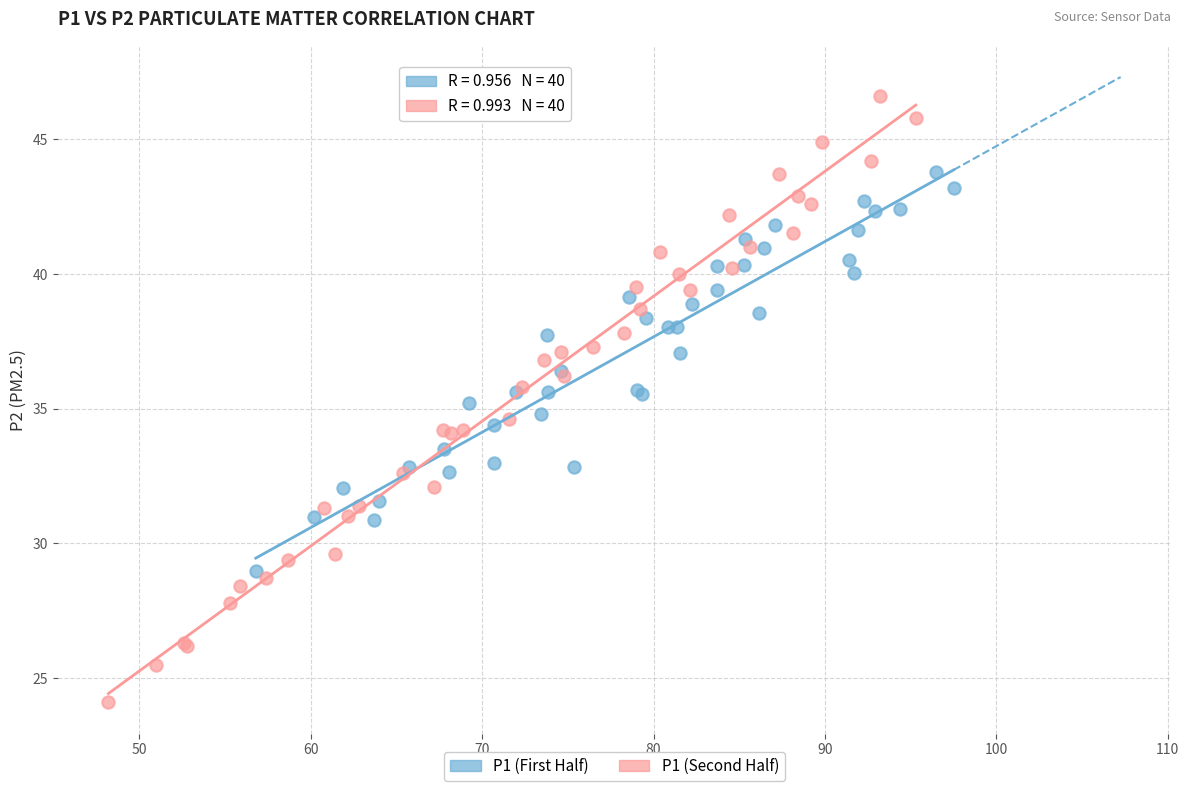

Which series has the largest Y range (max minus min)?

P1 (Second Half)